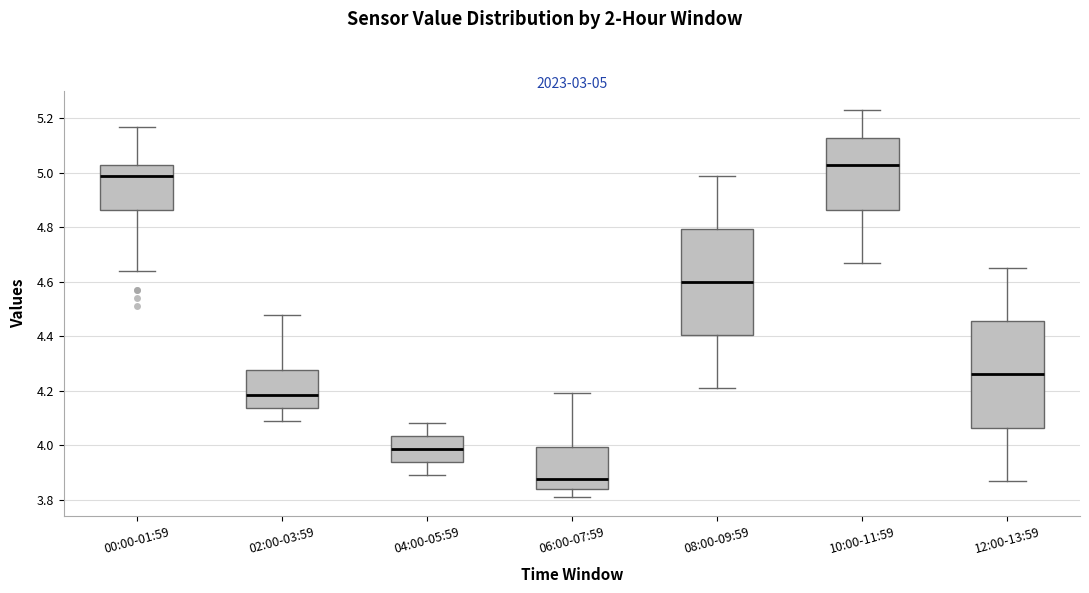

Which box's median line is the highest?

10:00-11:59